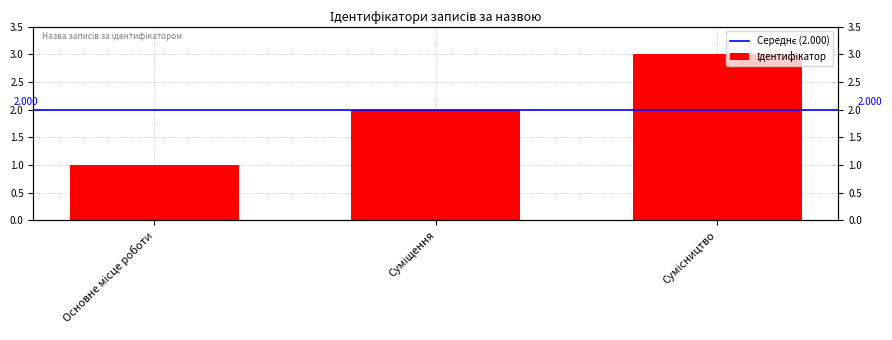

What is the average value?

2